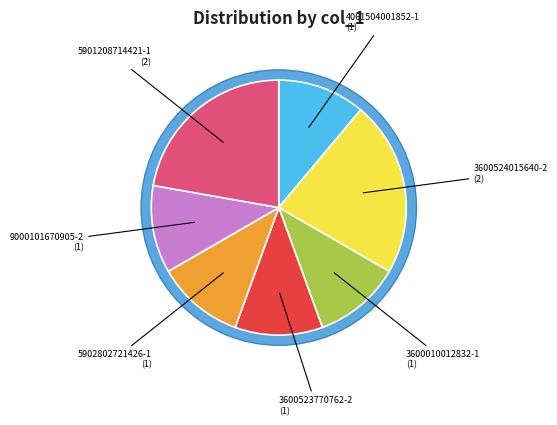

What is the smallest slice in the pie chart?

4061504001852-1